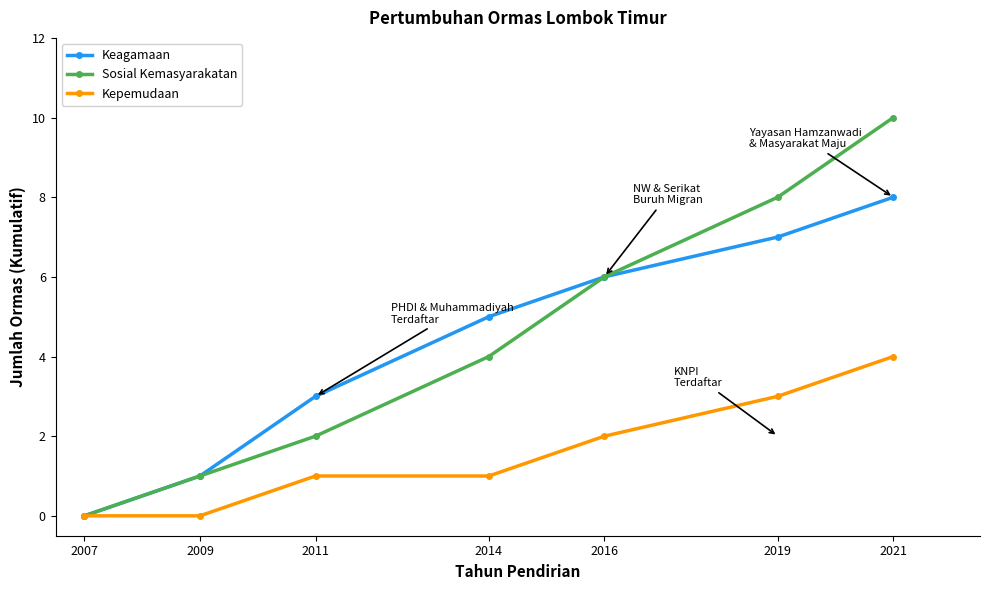

Is the value of Keagamaan at 2011 greater than the value of Sosial Kemasyarakatan at 2021?

No